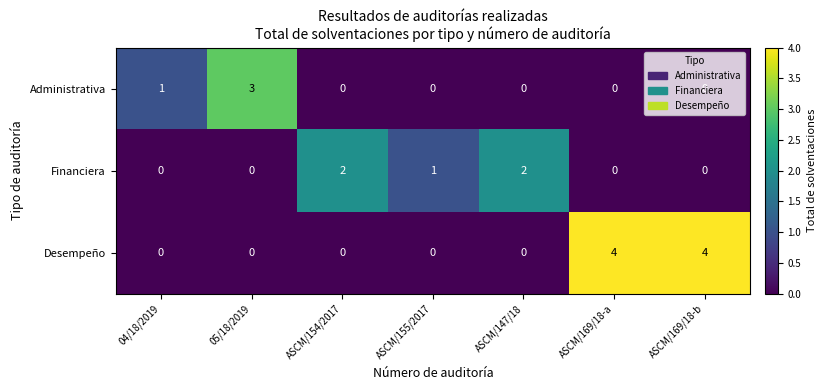

Rank the series by their average value, from highest to lowest.

Desempeño, Financiera, Administrativa